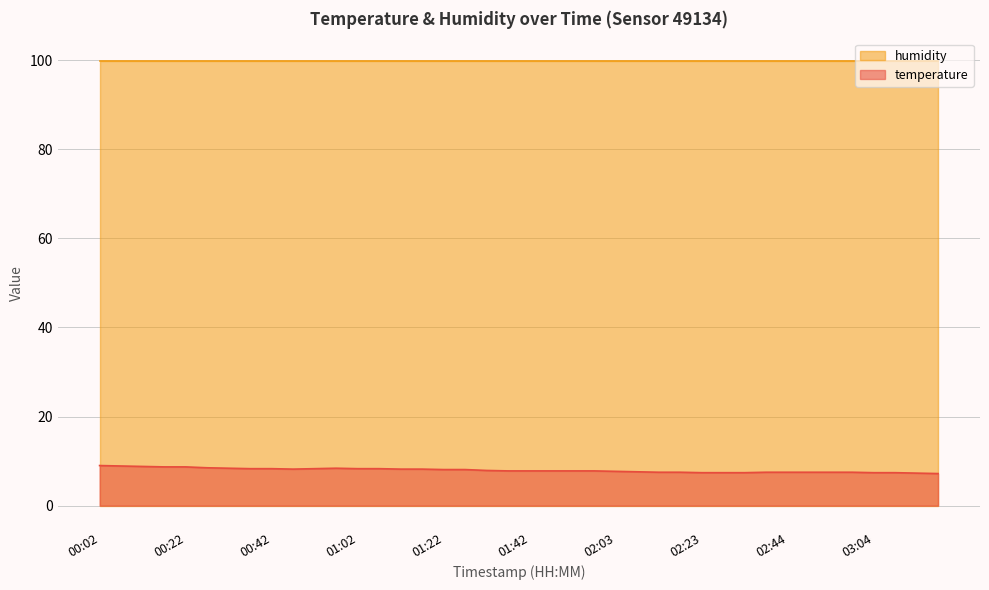

Rank the categories by value from highest to lowest.

00:02, 00:07, 00:12, 00:17, 00:22, 00:27, 00:32, 00:57, 00:37, 00:42, 00:52, 01:02, 01:07, 00:47, 01:12, 01:17, 01:22, 01:27, 01:32, 01:37, 01:42, 01:47, 01:53, 01:58, 02:03, 02:08, 02:13, 02:18, 02:39, 02:44, 02:49, 02:54, 02:59, 02:23, 02:28, 02:33, 03:04, 03:09, 03:14, 03:19